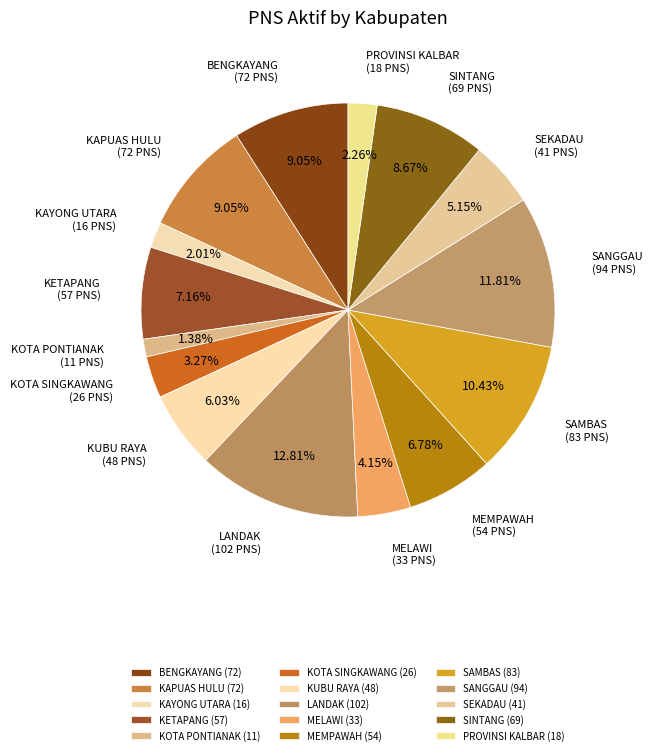

To the nearest percent, what is the average slice percentage?

7%